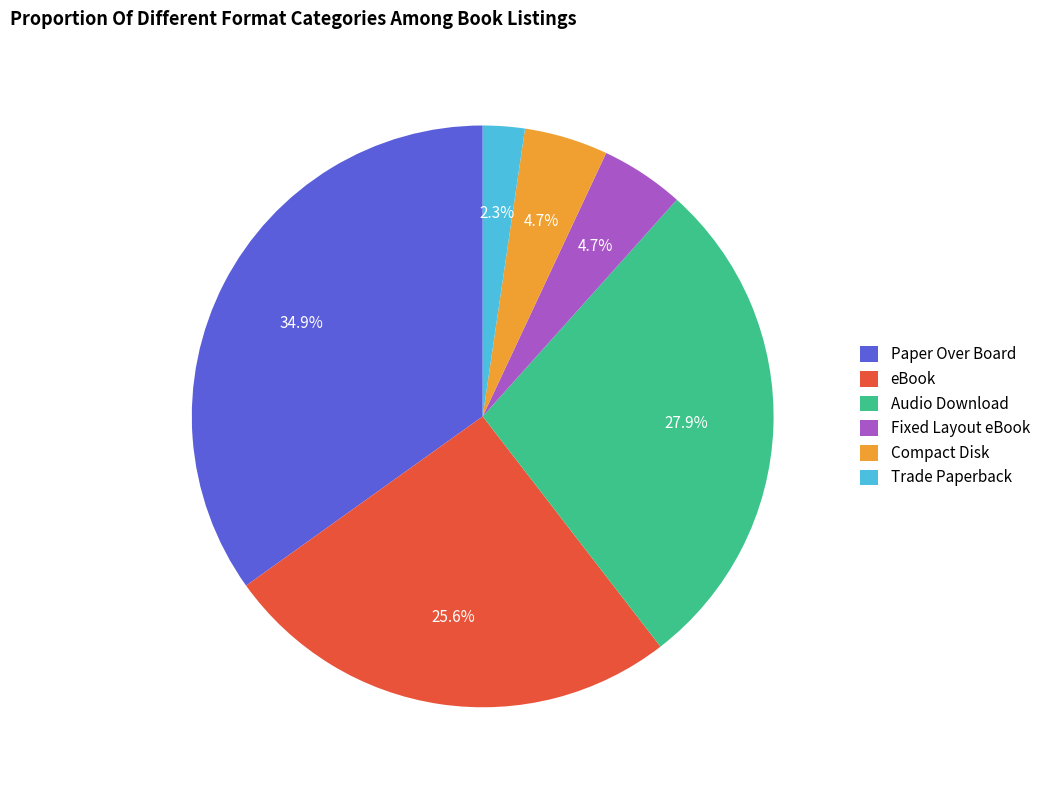

True or false: Audio Download accounts for 28% of the total.

True